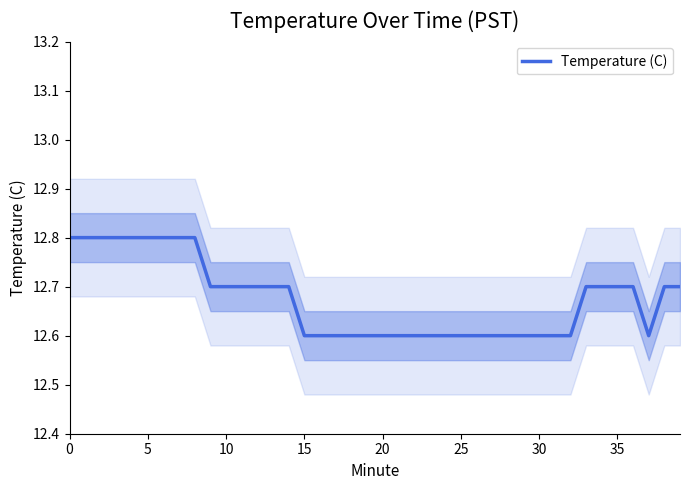

Reading left to right, extract all data points from this chart.

12.8	12.8	12.8	12.8	12.8	12.8	12.8	12.8	12.8	12.7	12.7	12.7	12.7	12.7	12.7	12.6	12.6	12.6	12.6	12.6	12.6	12.6	12.6	12.6	12.6	12.6	12.6	12.6	12.6	12.6	12.6	12.6	12.6	12.7	12.7	12.7	12.7	12.6	12.7	12.7